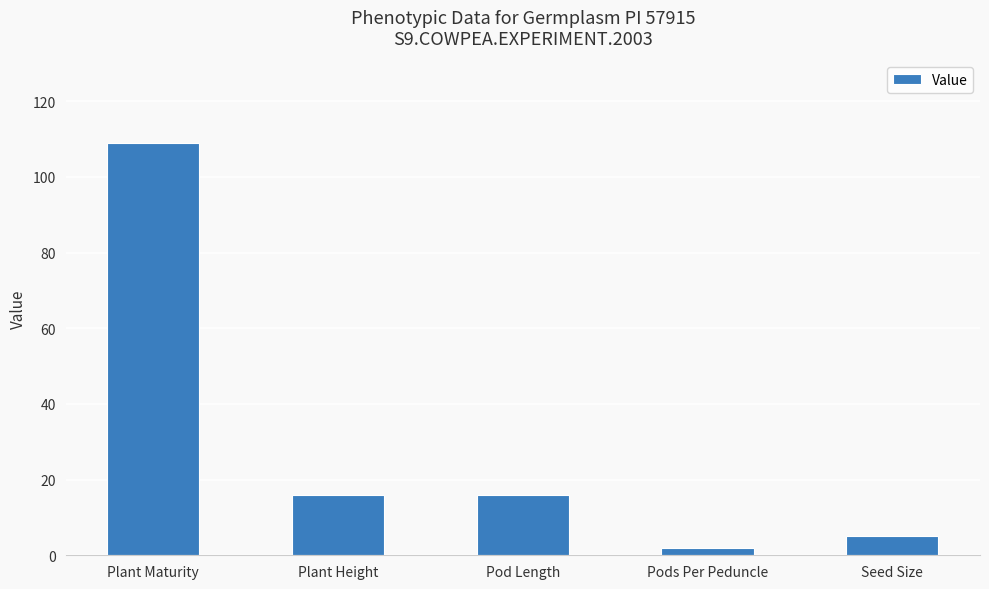

What position from the left is Pod Length?

3